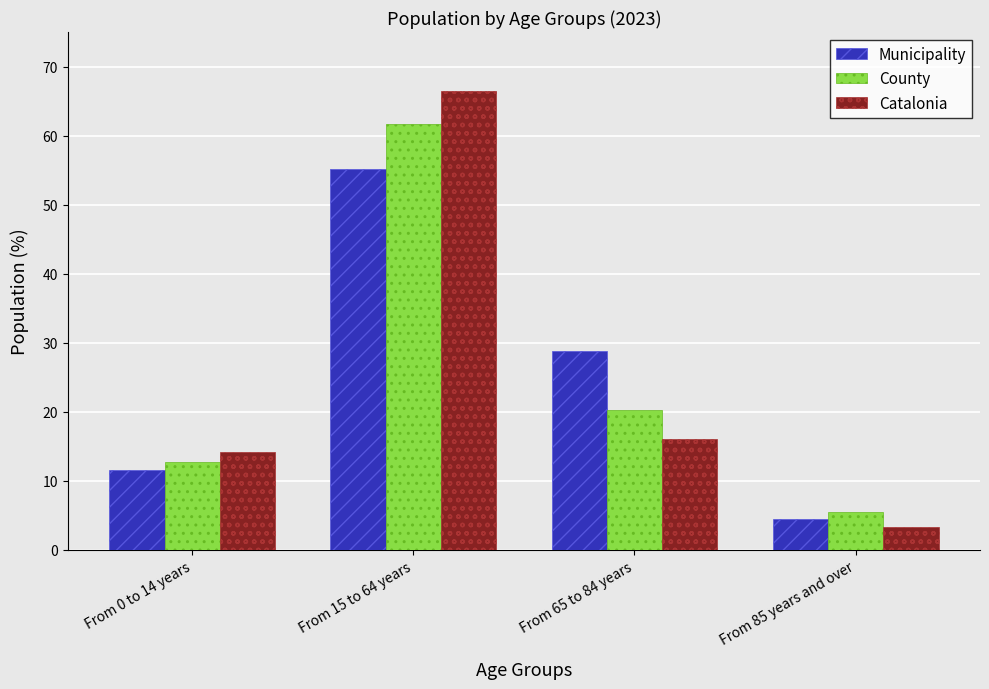

How many values in the Catalonia series exceed 16?

2